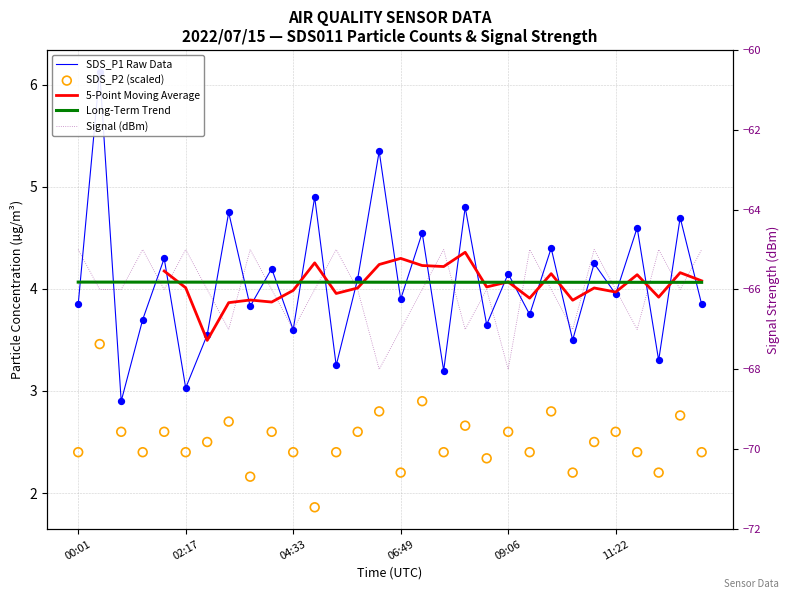

Which series has the widest spread of Y values?

SDS_P1 Raw Data